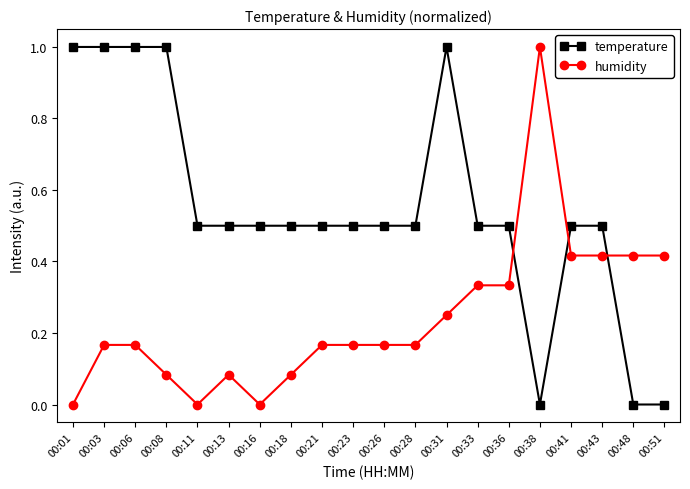

Where is the first local minimum for humidity?

00:11